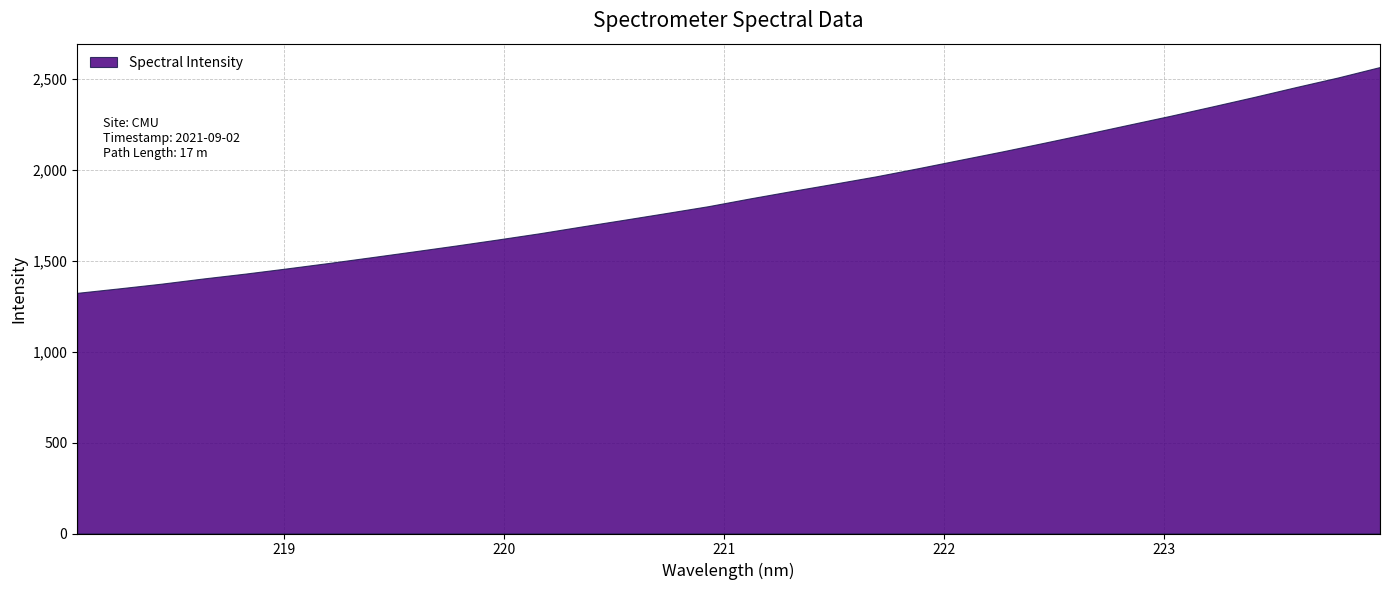

At which label does the data first exceed 1843?

221.1174